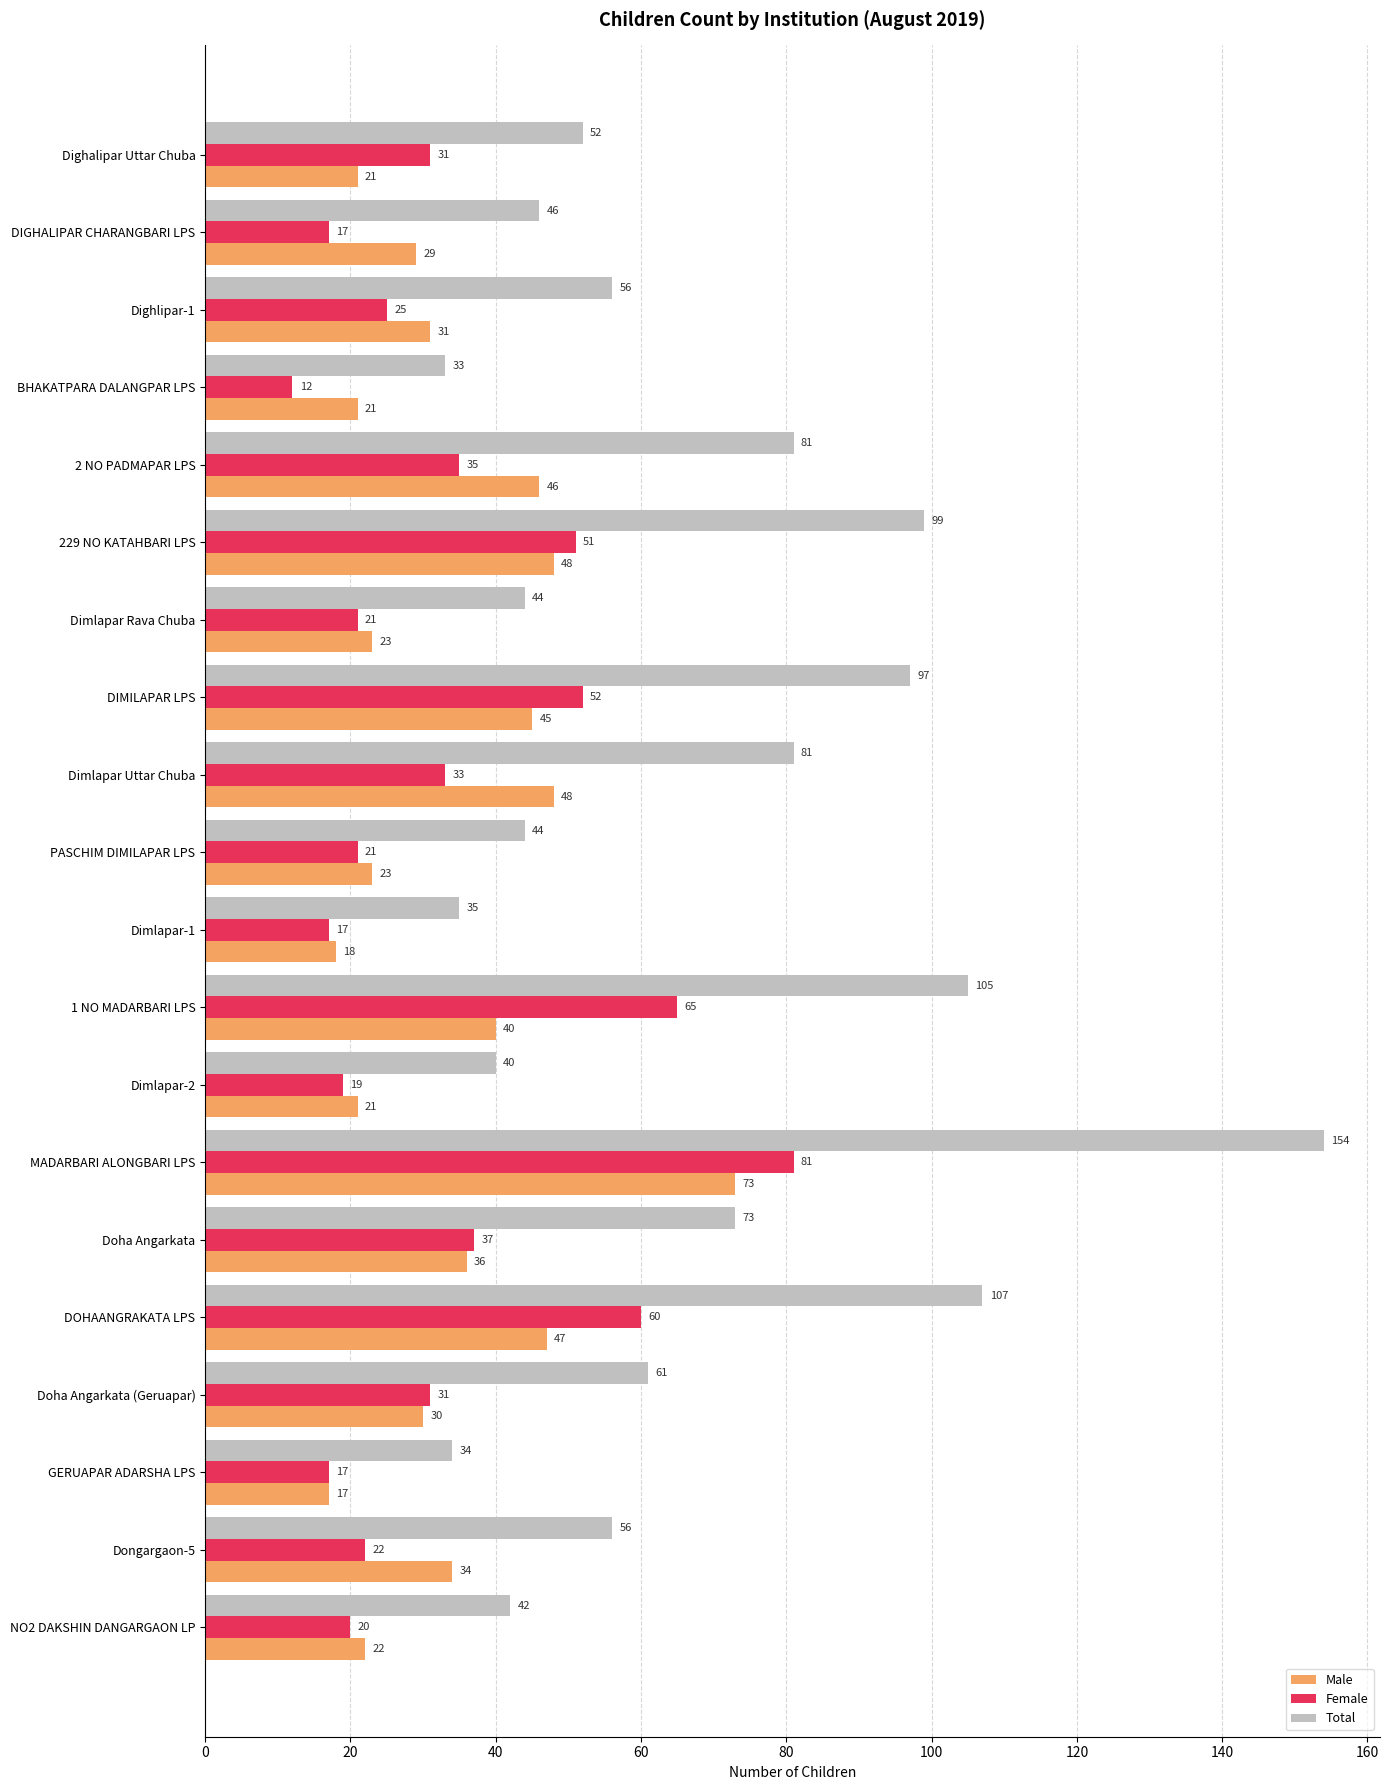

At which label is Female closest to 46?

229 NO KATAHBARI LPS